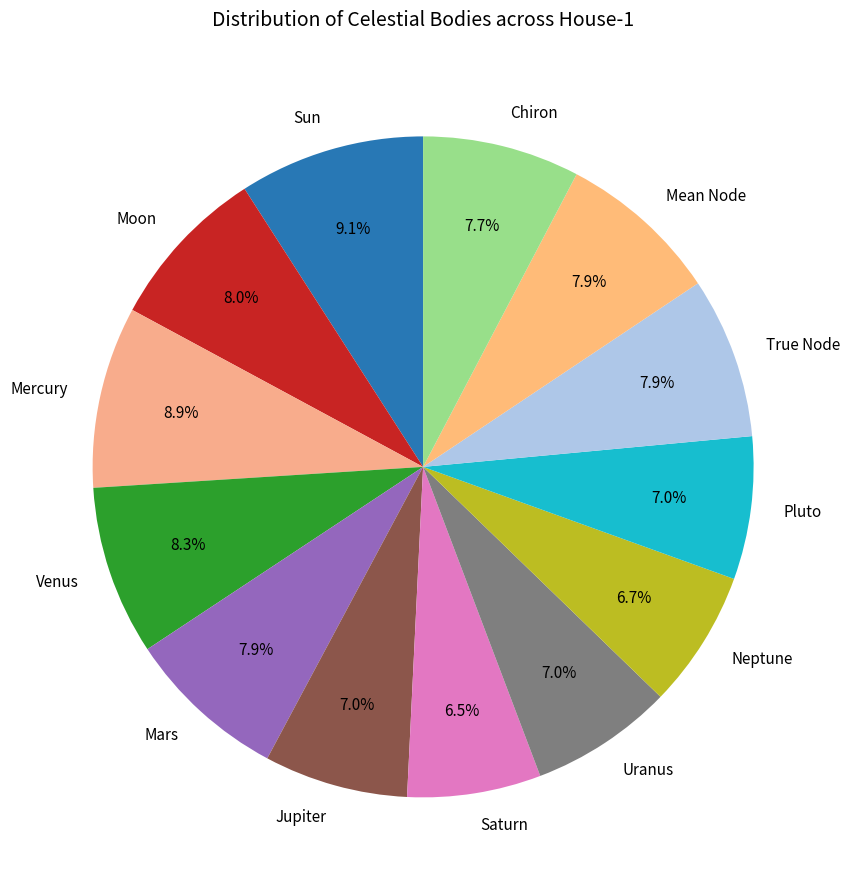

Approximately how many times larger is the value at Venus compared to Saturn?

1.3